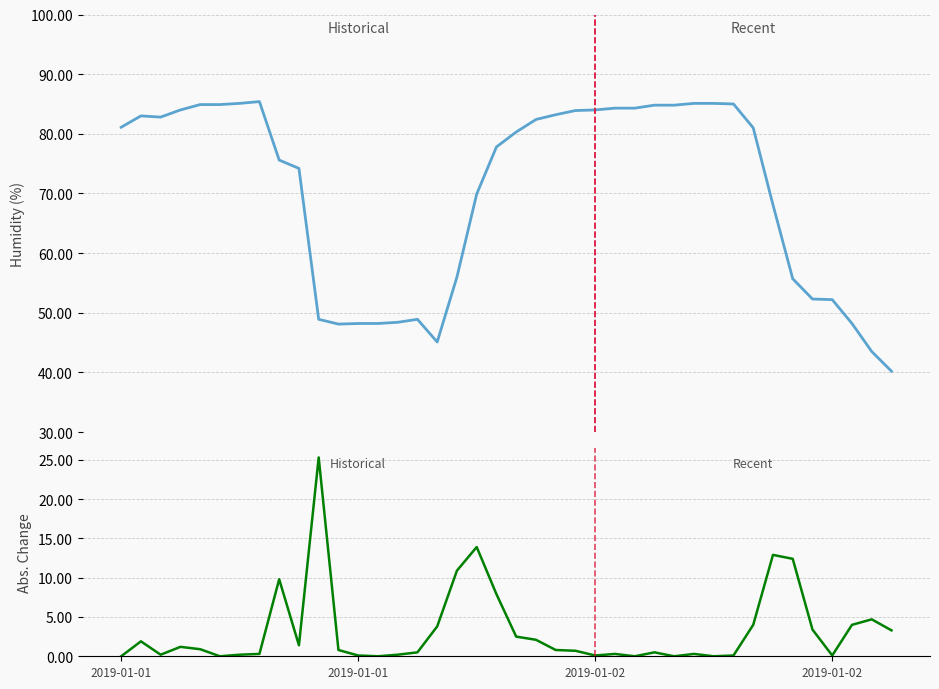

The value of Absolute Hourly Change at 22 is 0.8. True or false?

True